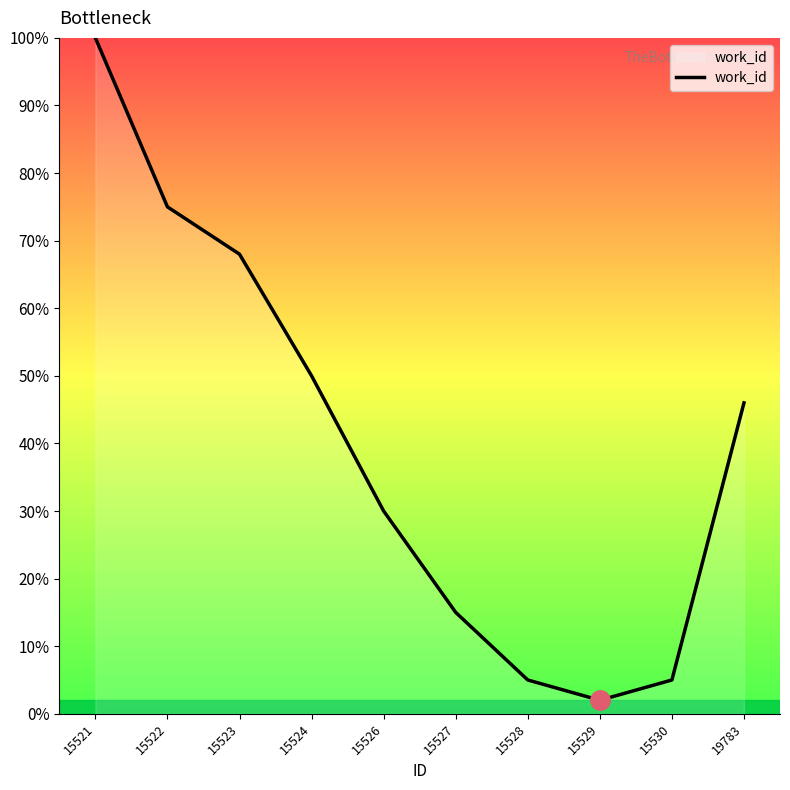

At which category does the chart reach its minimum across all series?

15529